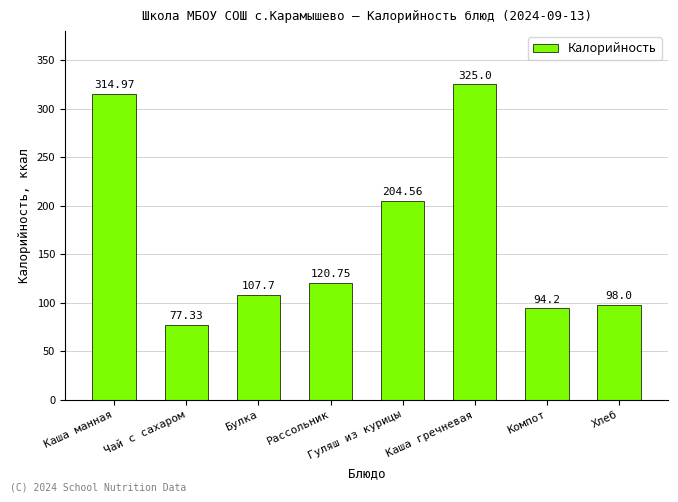

Rank the categories by value from lowest to highest.

Чай с сахаром, Компот, Хлеб, Булка, Рассольник, Гуляш из курицы, Каша манная, Каша гречневая